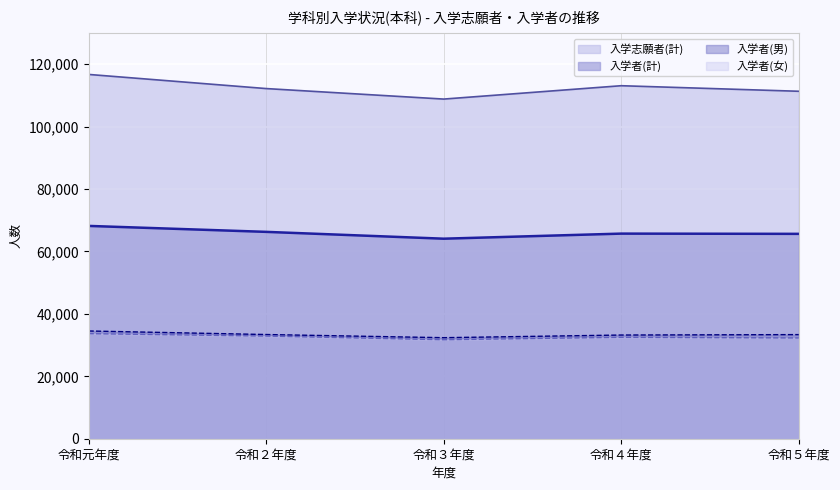

What is the label of the 5th point from the left?

令和５年度